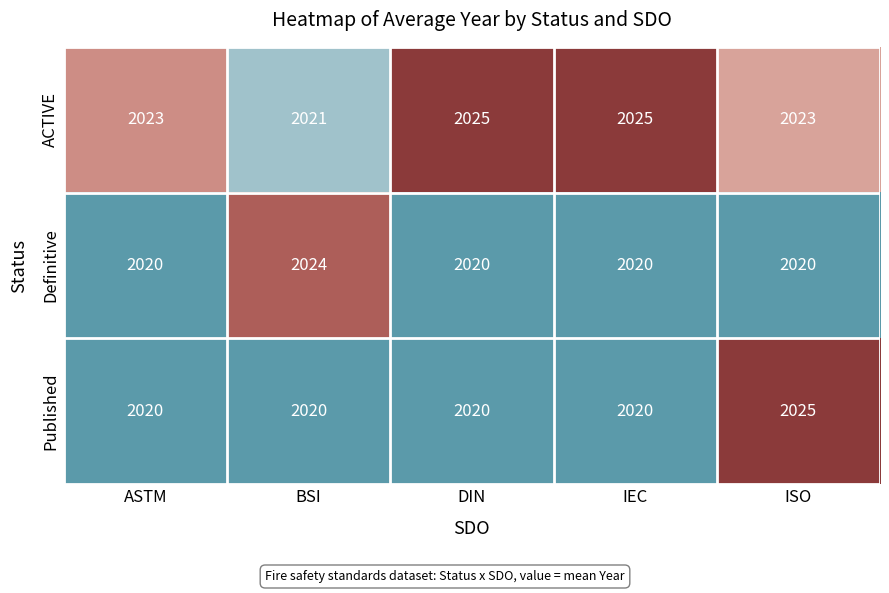

What is the difference between the highest and lowest values at IEC?

5